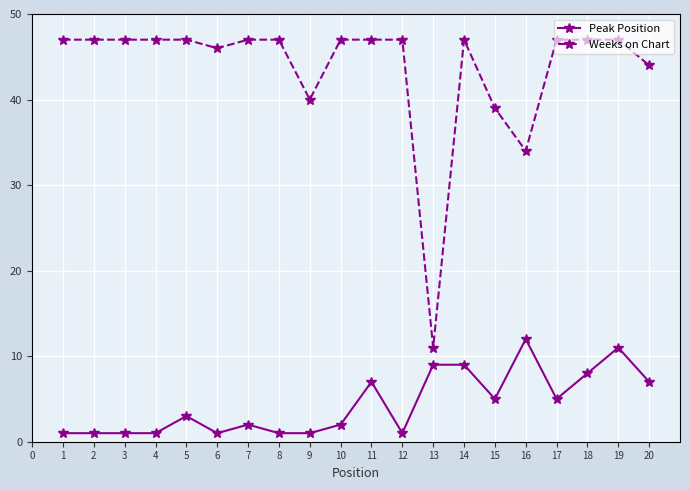

What is the difference between the maximum and minimum values in the Weeks on Chart series?

36